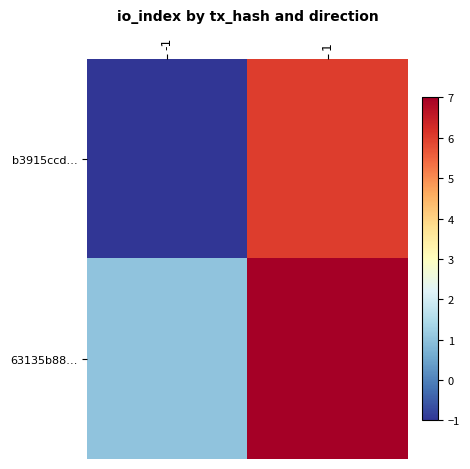

Which series changed the most between -1 and 1?

b3915ccd…